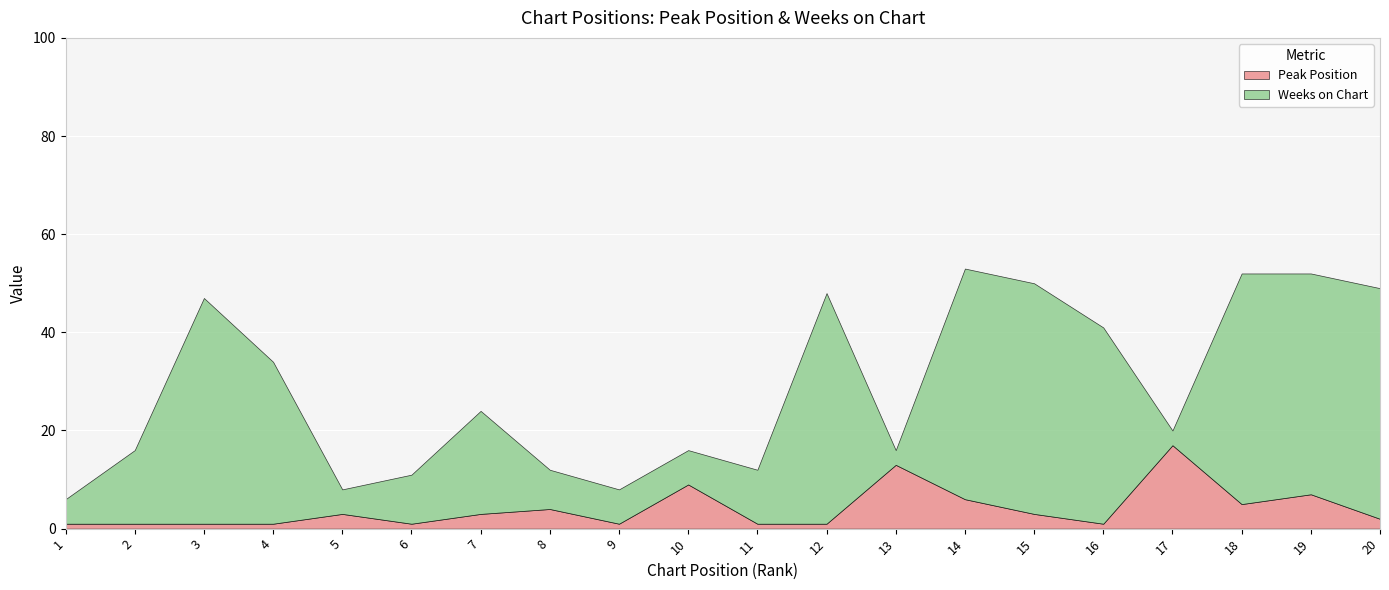

What is the value of the Weeks on Chart point at the 16th from the left?

40